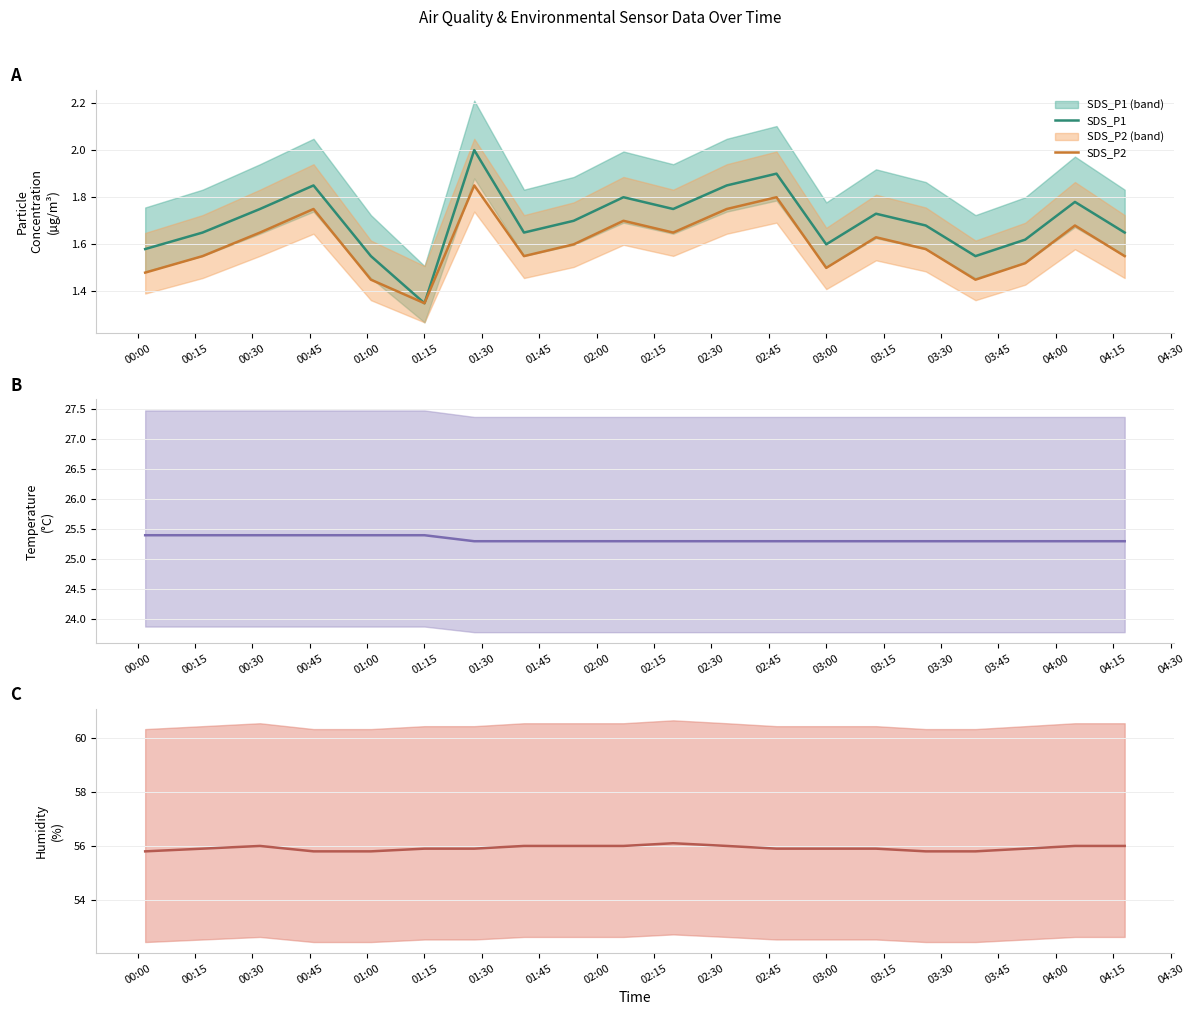

At how many categories does at least one series exceed 53?

20